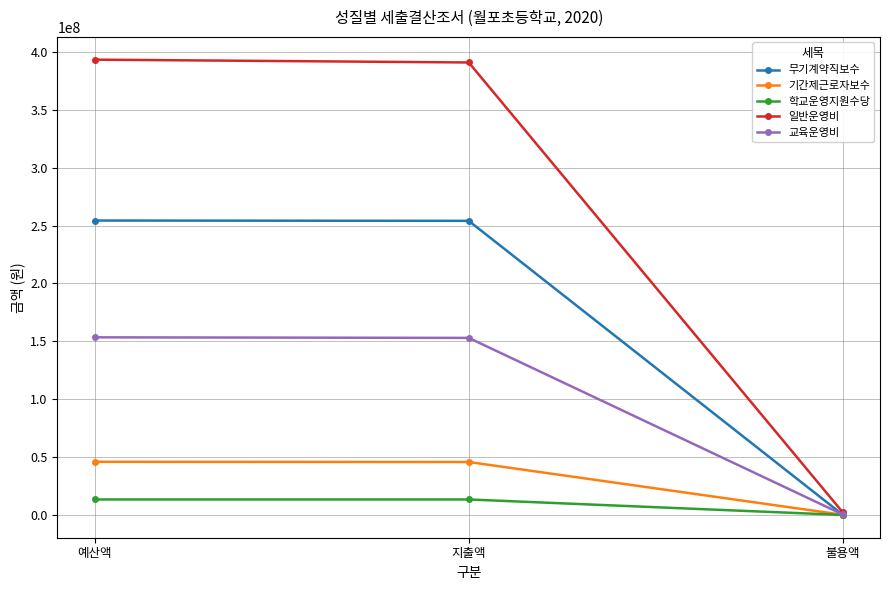

Count the number of categories in the chart.

3